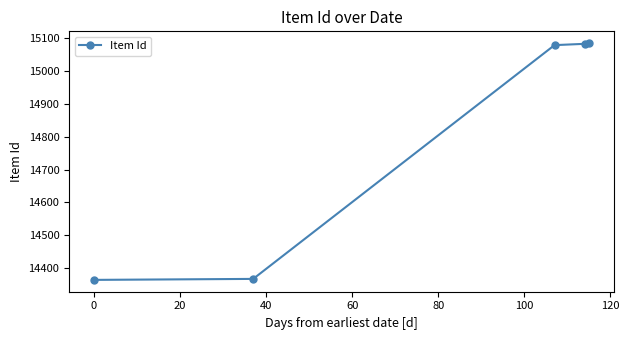

What is the sum of all values?

73978